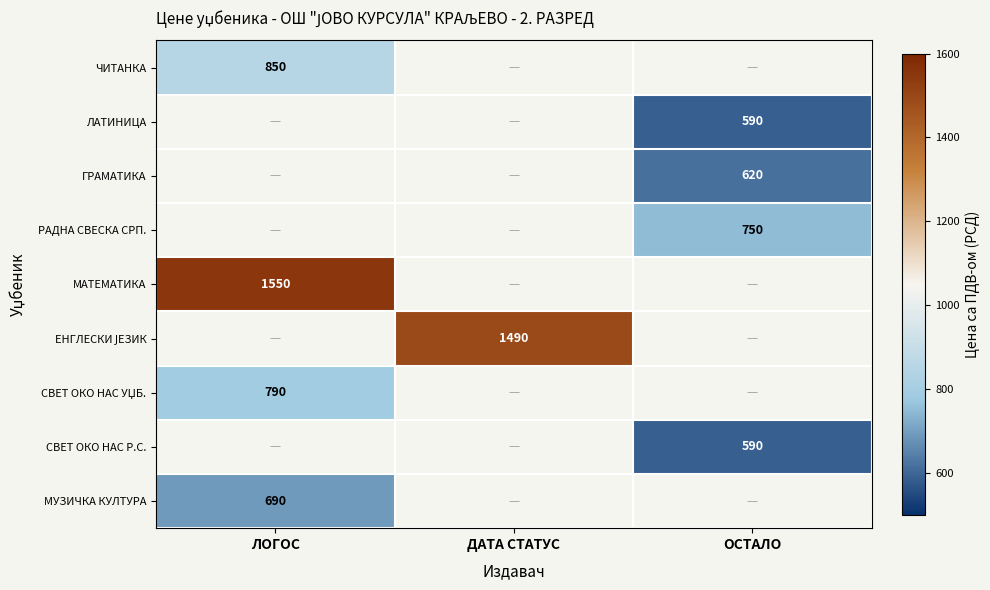

At how many categories does at least one series exceed 1345?

2